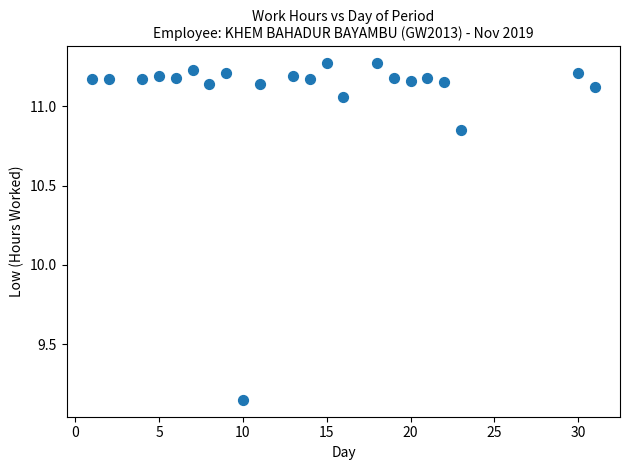

What is the range of Y values (max minus min)?

2.1